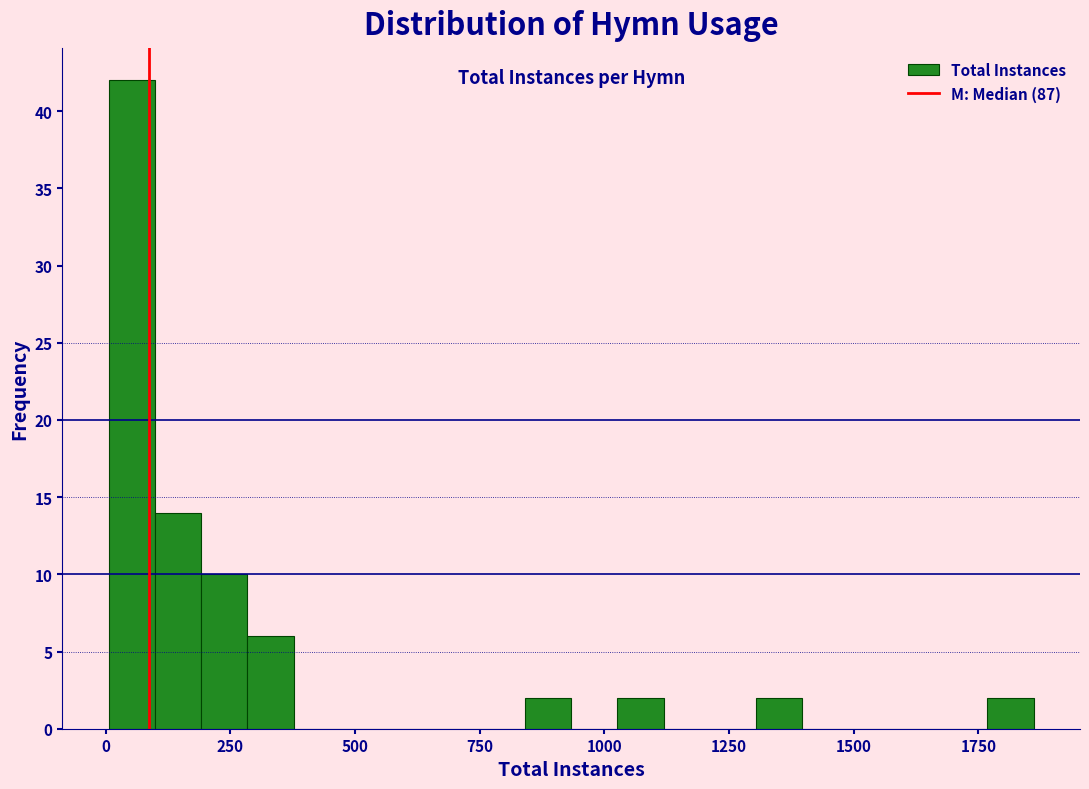

Read against the x-axis, roughly where is the centre of the tallest bar?

50